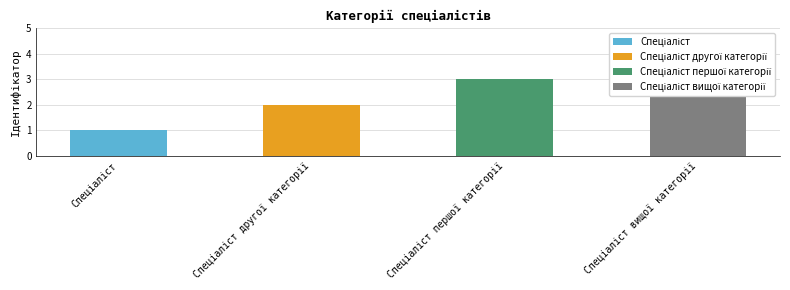

True or false: the data shows 1 at Спеціаліст вищої категорії.

False